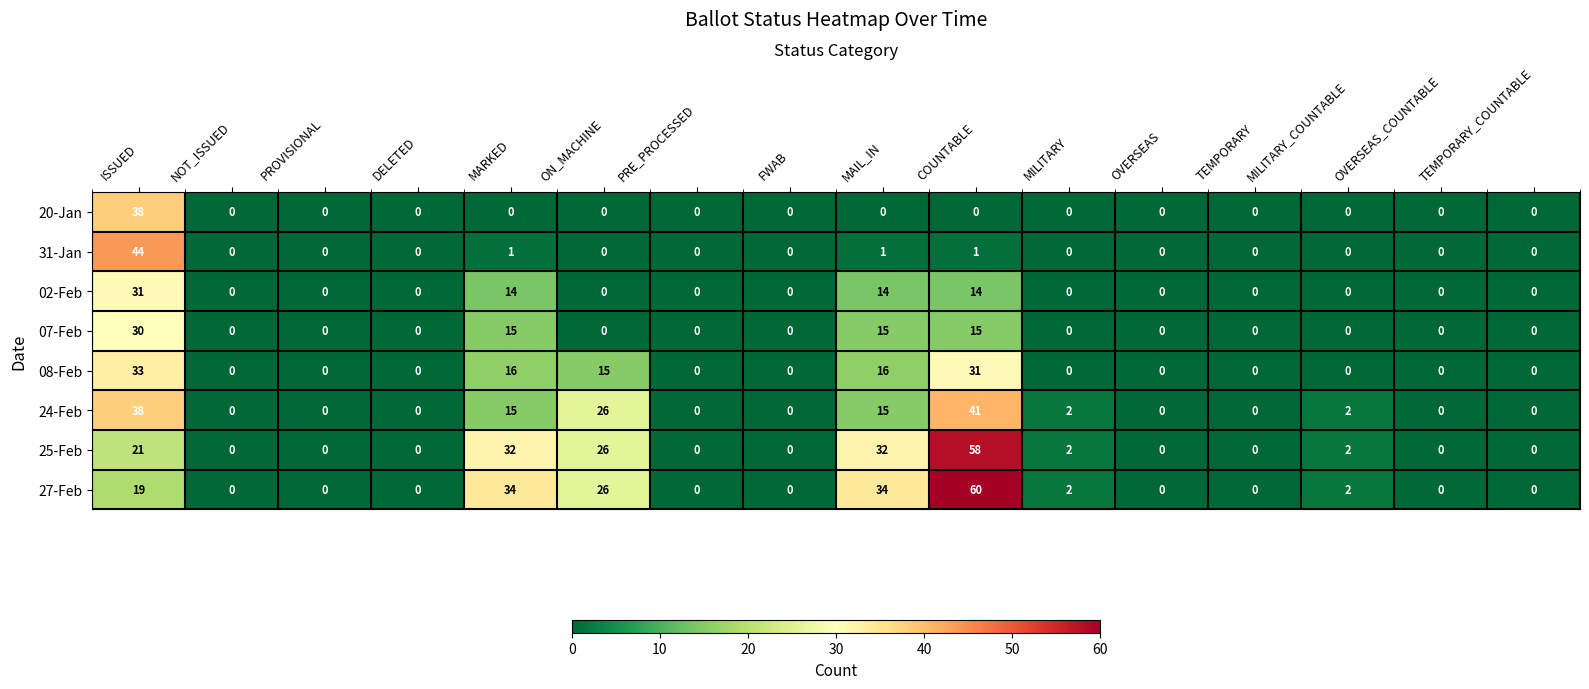

Count the number of data series in this chart.

8